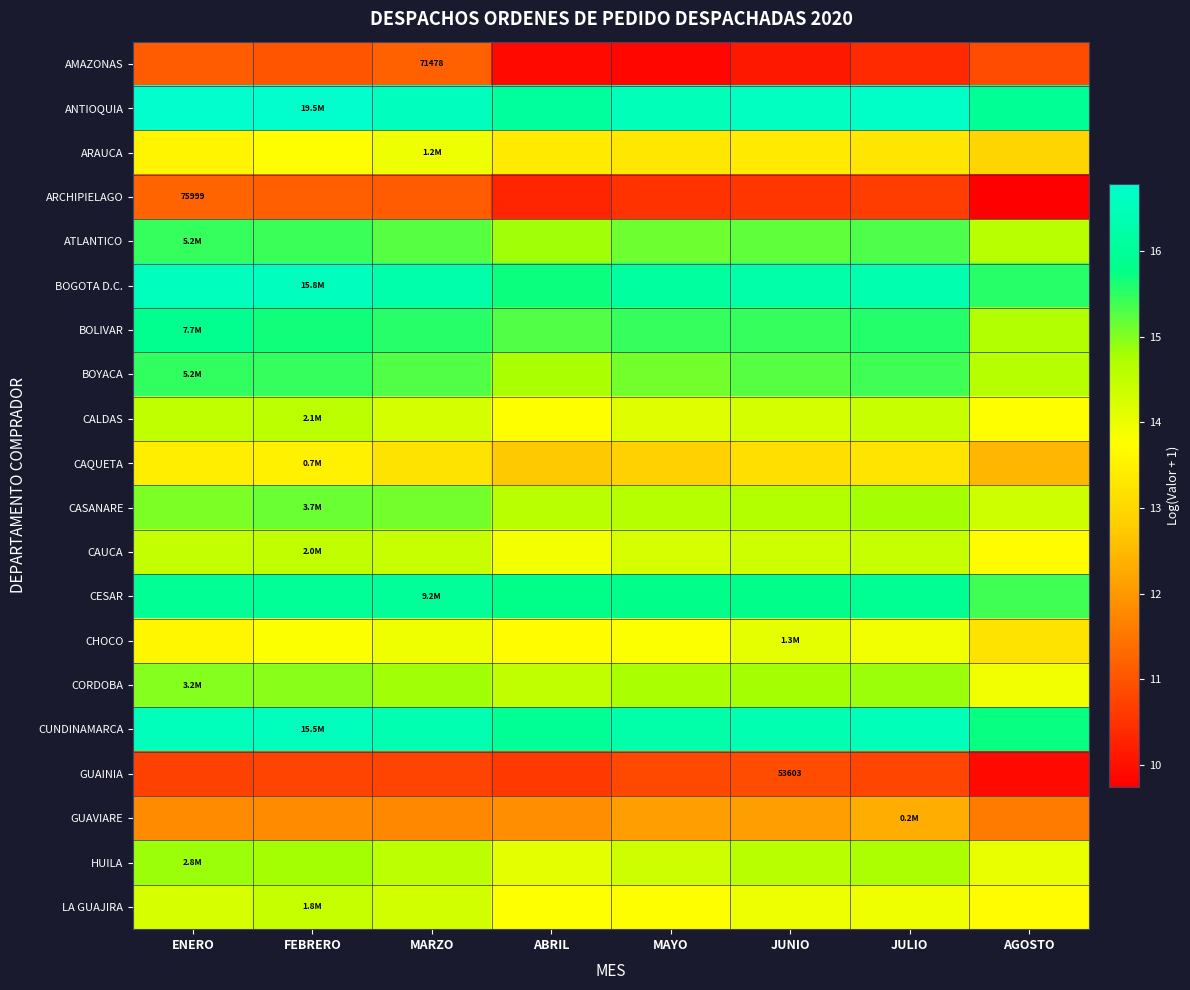

Which label corresponds to the smallest value in the chart?

AGOSTO